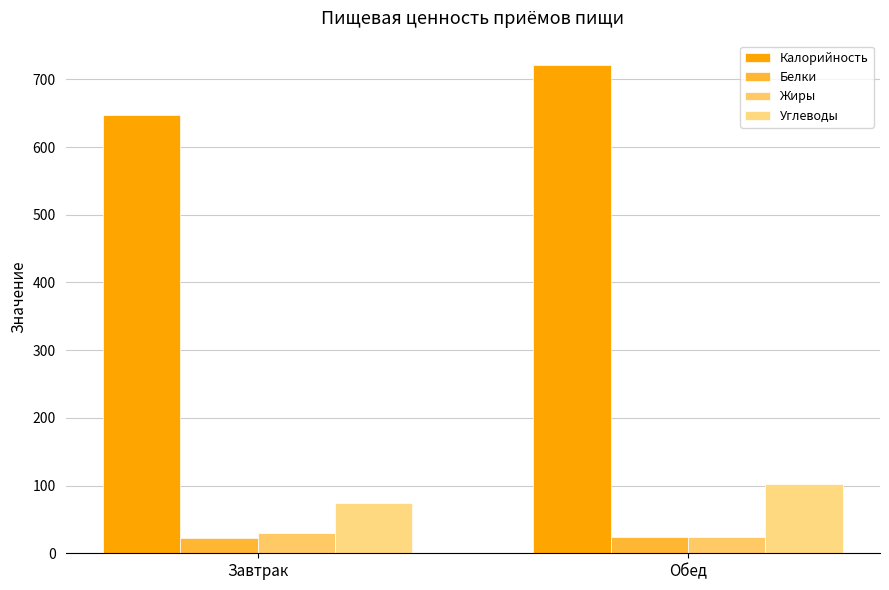

What is the average value of the Калорийность series?

684.5